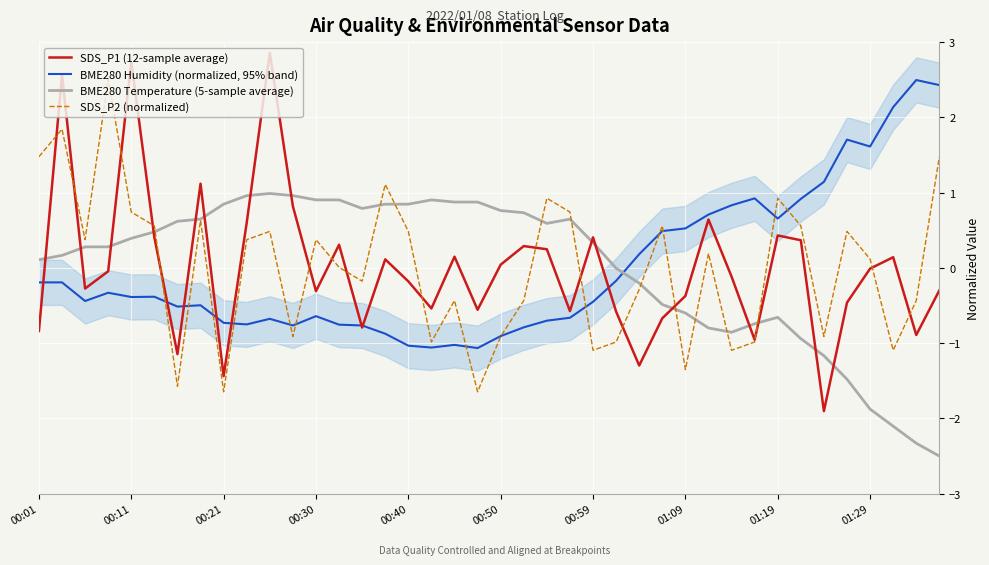

What is the lowest value of the SDS_P1 (12-sample average) series?

-1.9